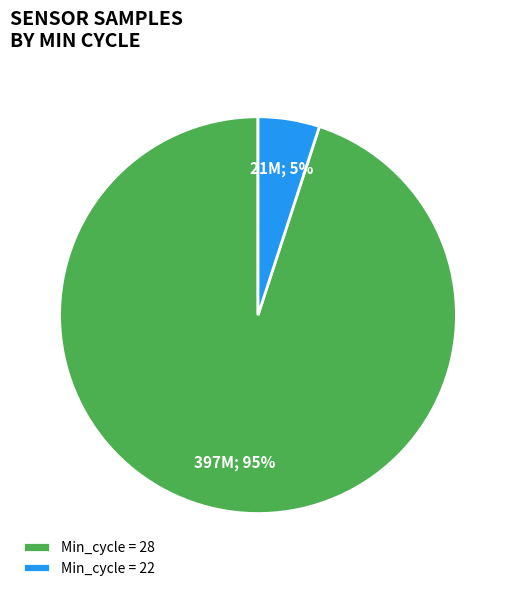

Which has a higher value, Min_cycle = 22 or Min_cycle = 28?

Min_cycle = 28